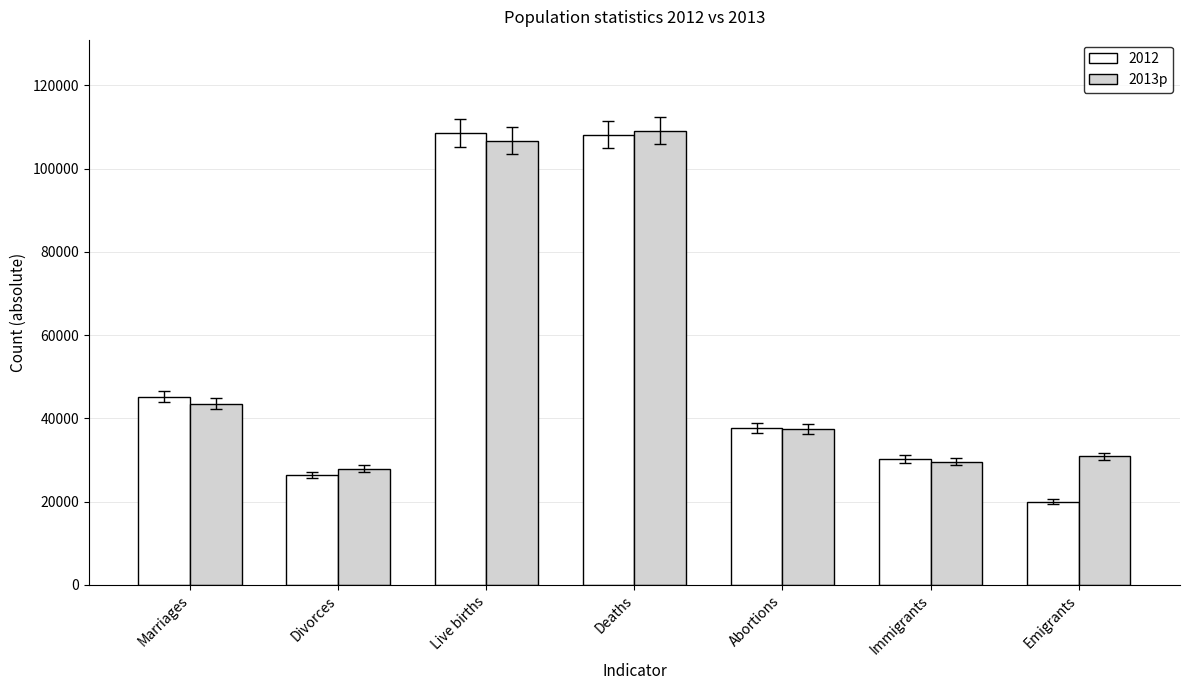

What is the total value across all series at Abortions?

75176